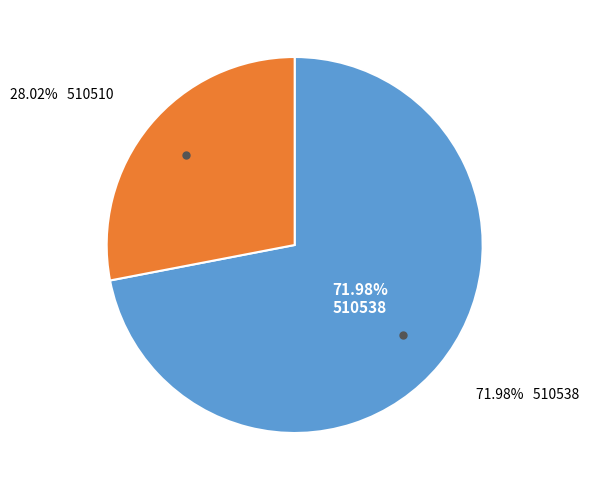

Is there a majority slice in this chart?

Yes